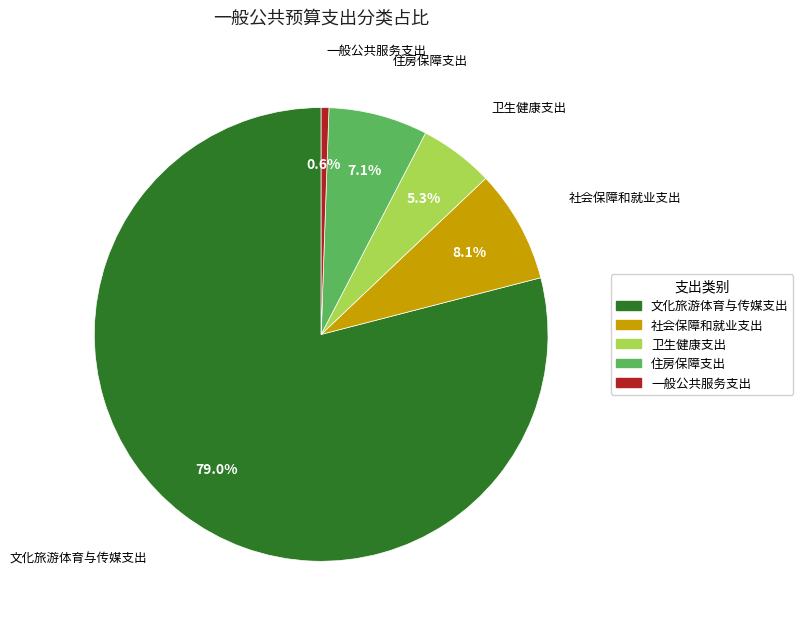

Which has a higher value, 文化旅游体育与传媒支出 or 卫生健康支出?

文化旅游体育与传媒支出